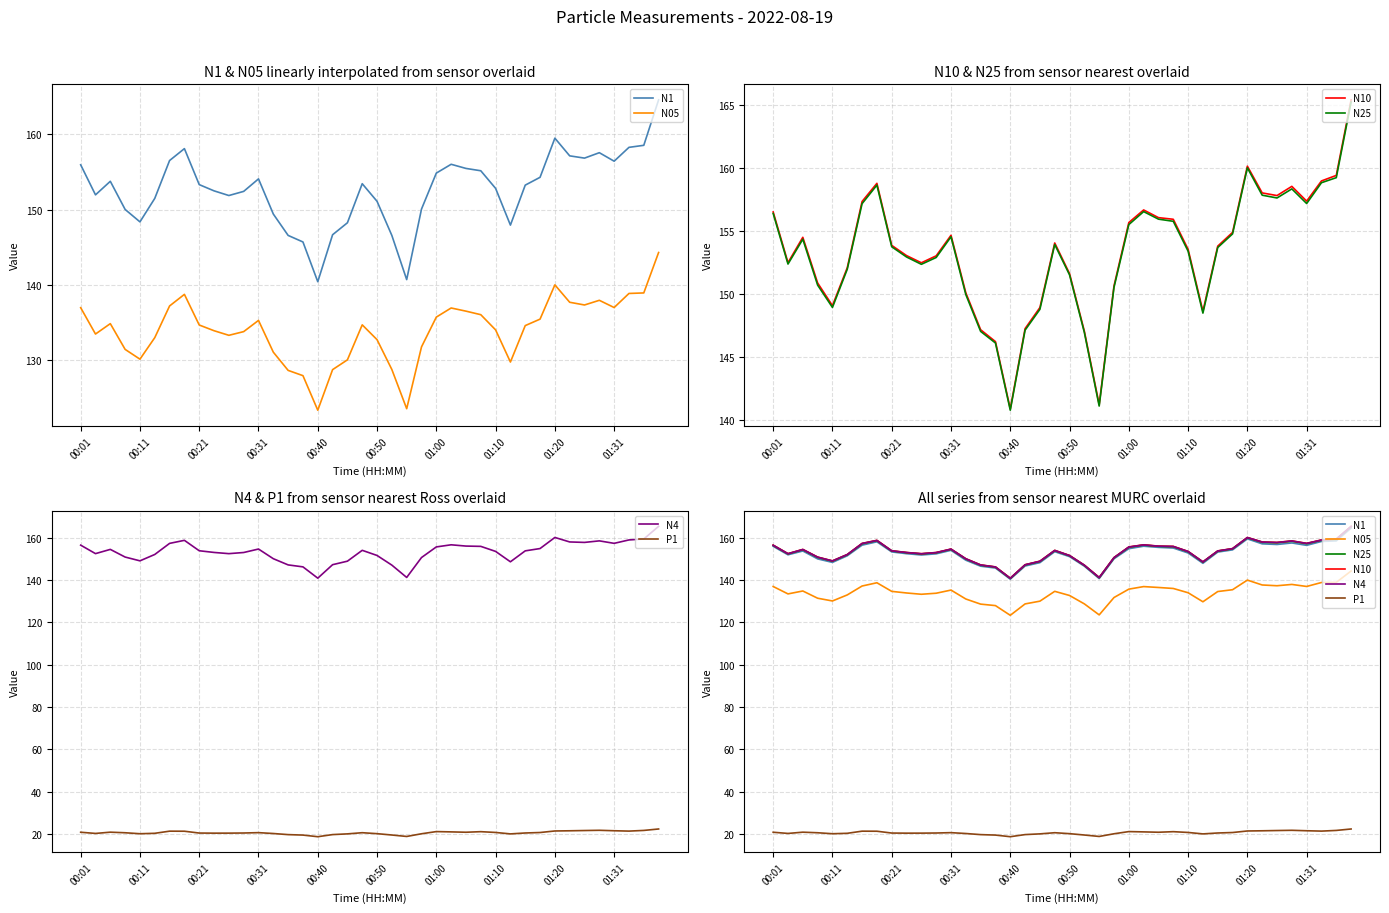

Which series has the largest range (max minus min)?

N10